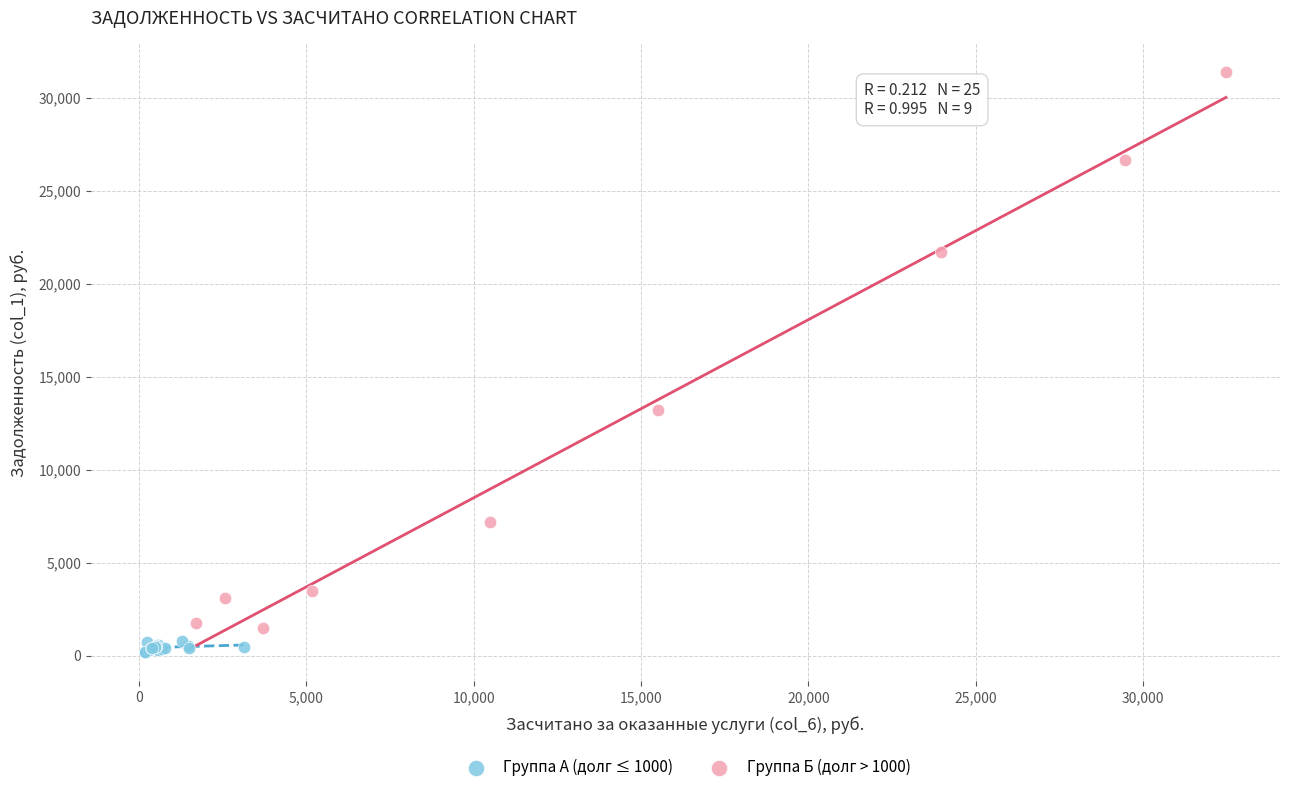

What are all the series names shown in the legend?

Группа А (долг ≤ 1000), Группа Б (долг > 1000)